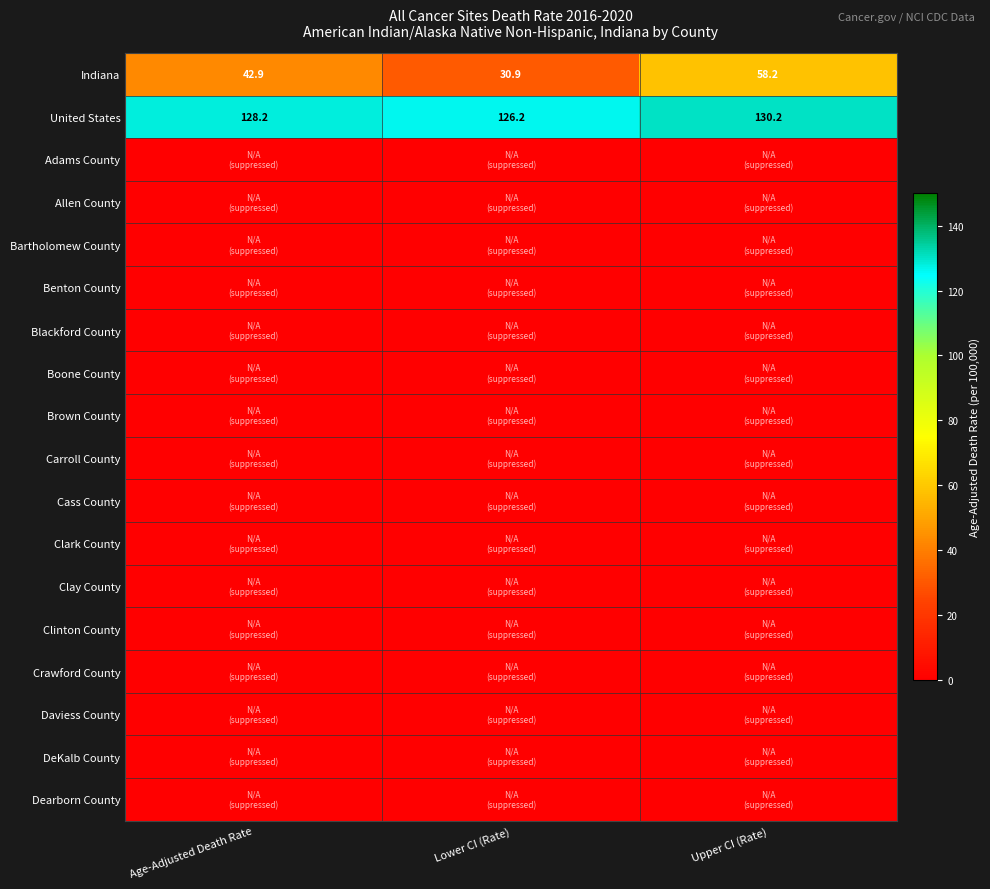

Is it true that United States equals 45.6 at Lower CI (Rate)?

False